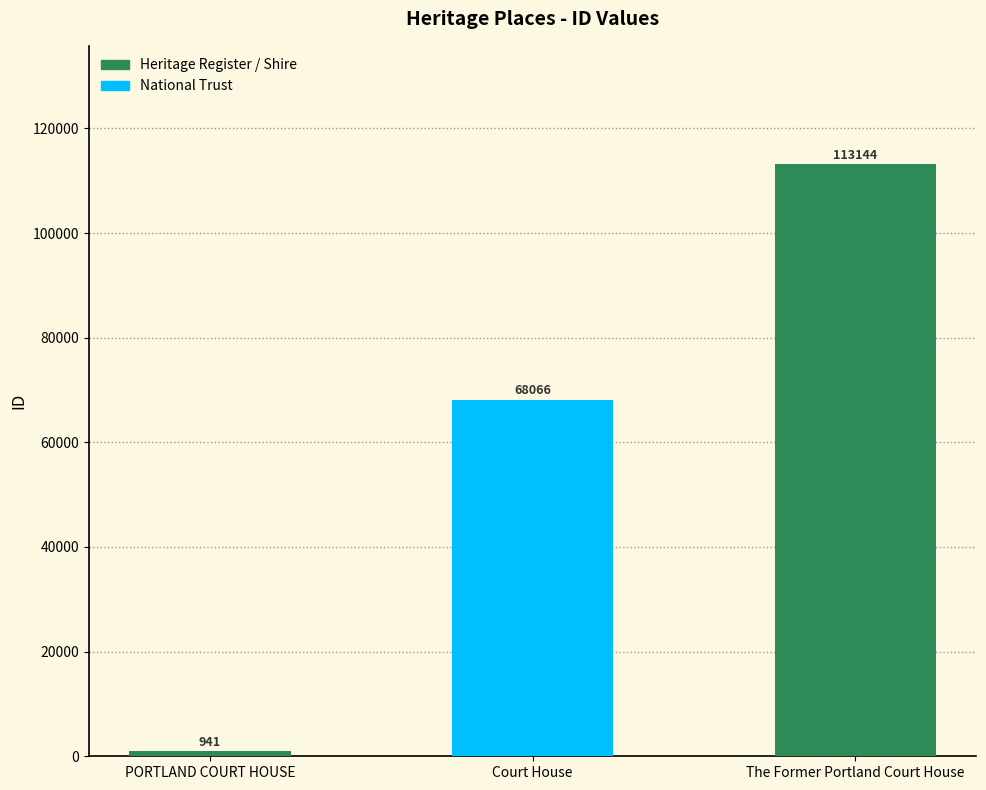

The value at Court House is 68066. True or false?

True